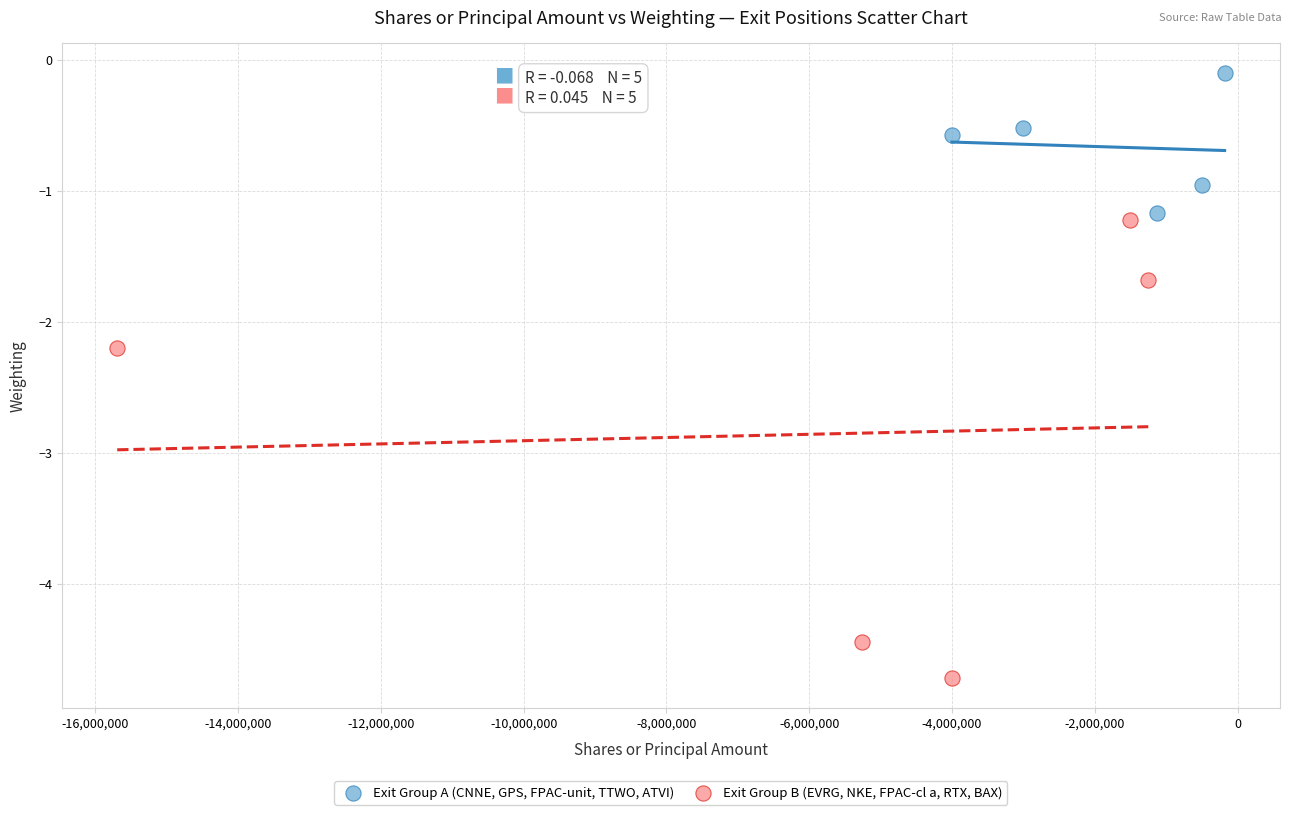

Which series has the widest spread of Y values?

Exit Group B (EVRG, NKE, FPAC-cl a, RTX, BAX)